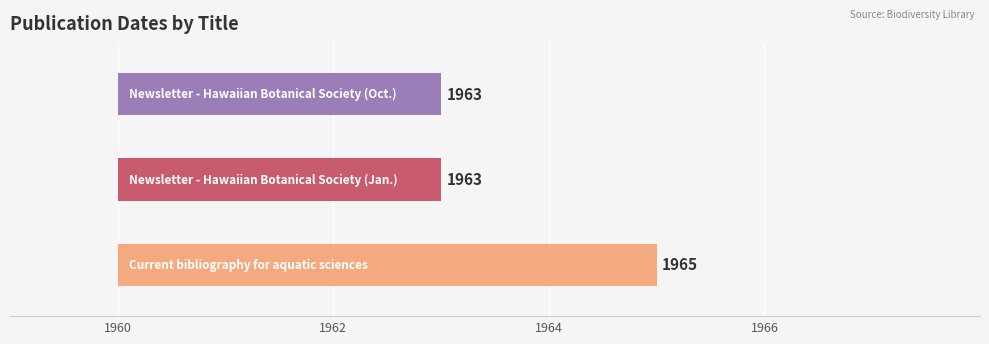

What is the label of the 3rd bar from the right?

Current bibliography for aquatic sciences